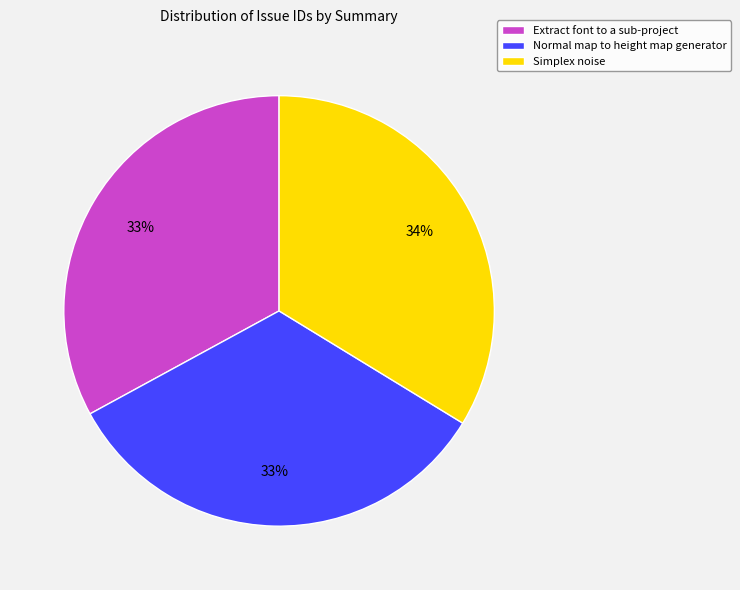

Is Extract font to a sub-project the majority of the pie?

No